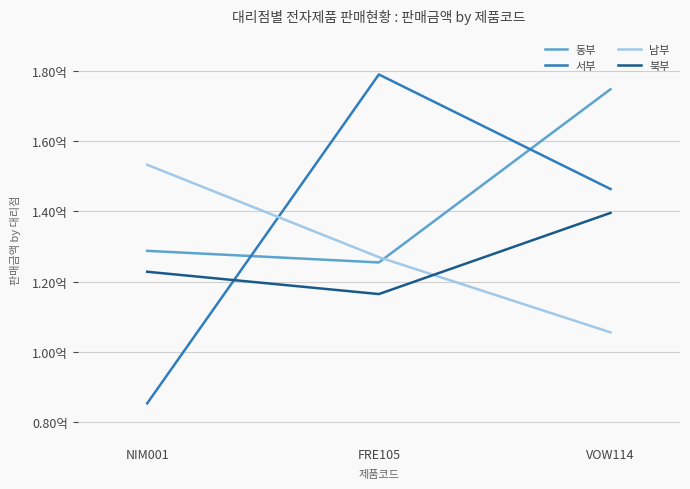

Which series has the largest total across all categories?

동부